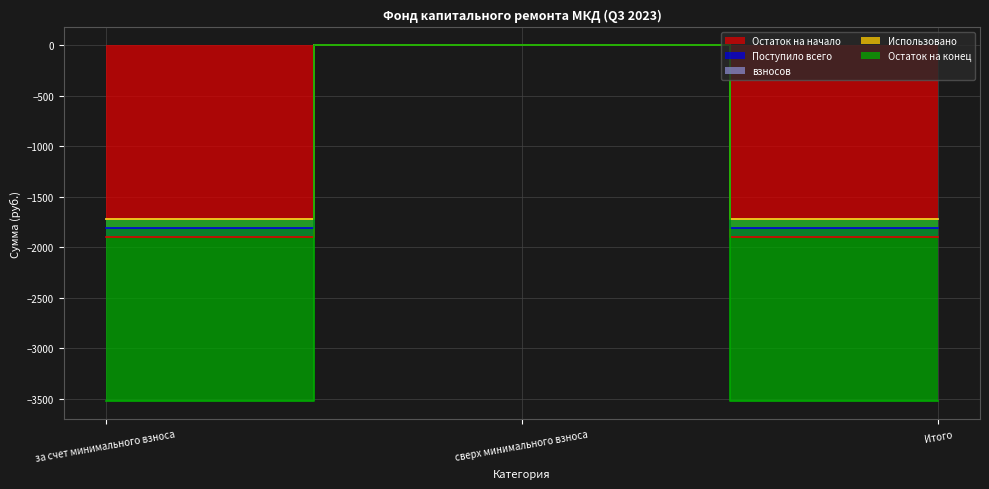

What is the total value across all series at за счет минимального взноса?

-7140.6